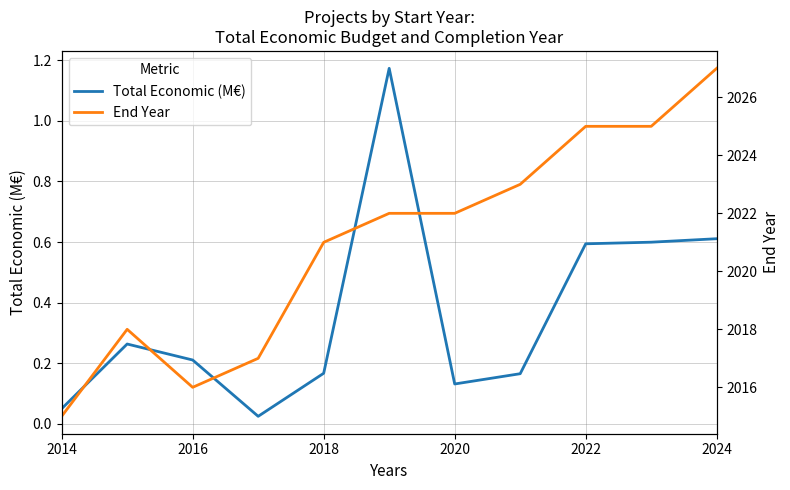

The value of Total Economic (M€) at 2016 is 0.2. True or false?

True